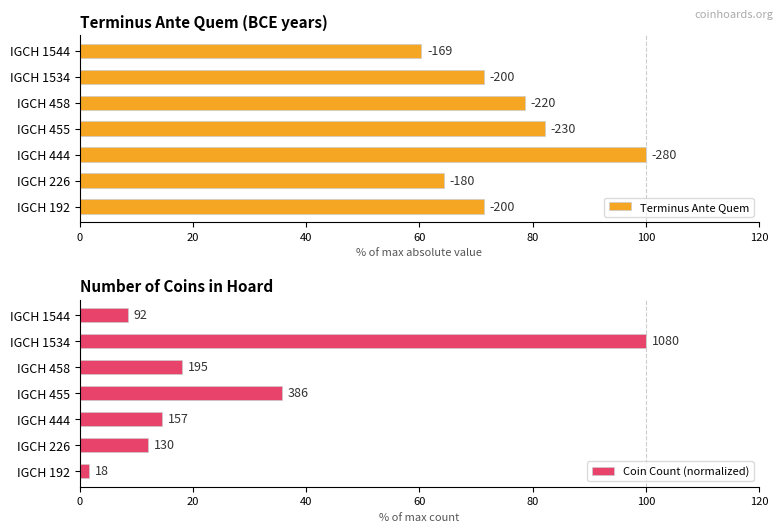

What is the difference between the maximum and minimum values in the Terminus Ante Quem series?

39.6